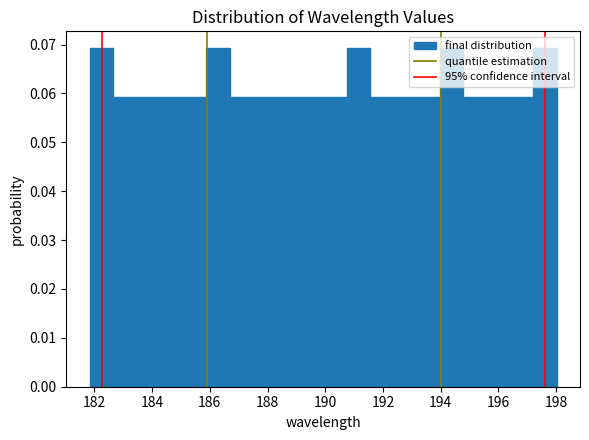

Reading left to right, list every bar in this chart as the range it spans on the x-axis followed by its height. Neither the bar edges nor the heights are printed on the chart, so give them approximately, as read against the axes.

181.8 to 182.6: 0.069
182.6 to 183.4: 0.059
183.4 to 184.2: 0.059
184.2 to 185.0: 0.059
185.0 to 185.8: 0.059
185.8 to 186.6: 0.069
186.6 to 187.6: 0.059
187.6 to 188.4: 0.059
188.4 to 189.2: 0.059
189.2 to 190.0: 0.059
190.0 to 190.8: 0.059
190.8 to 191.6: 0.069
191.6 to 192.4: 0.059
192.4 to 193.2: 0.059
193.2 to 194.0: 0.059
194.0 to 194.8: 0.069
194.8 to 195.6: 0.059
195.6 to 196.4: 0.059
196.4 to 197.2: 0.059
197.2 to 198.0: 0.069